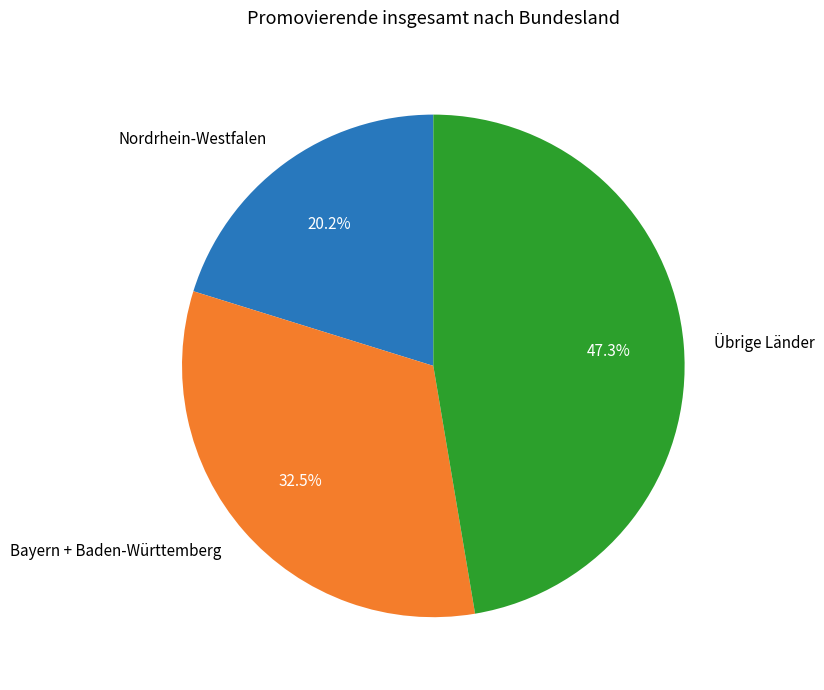

What is the ratio of the value at Nordrhein-Westfalen to the value at Bayern + Baden-Württemberg?

0.6